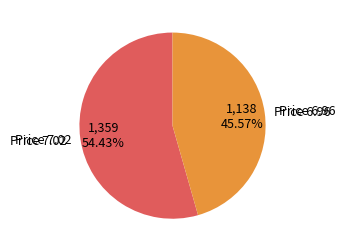

Is the sum of Price 7.02 and Price 6.96 greater than half?

Yes